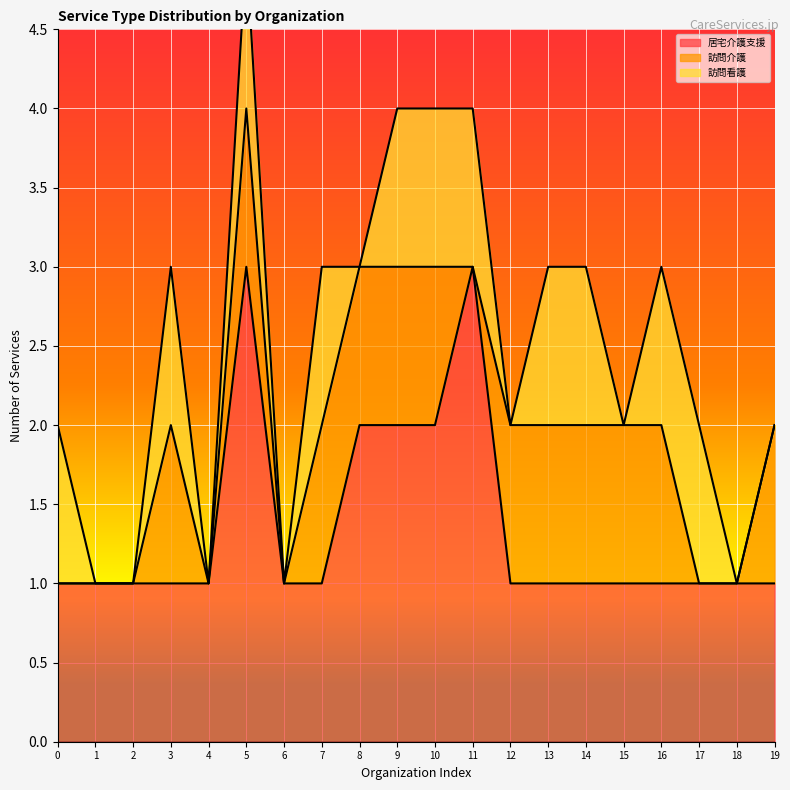

Which series has the largest total across all categories?

居宅介護支援